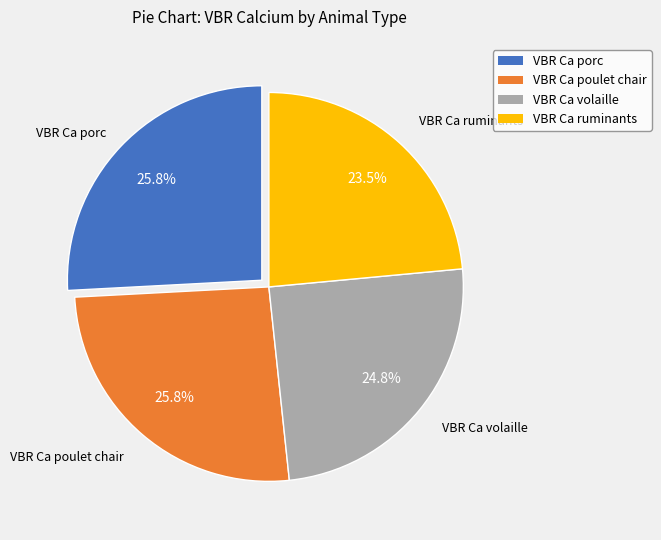

Between VBR Ca porc and VBR Ca ruminants, which is larger?

VBR Ca porc